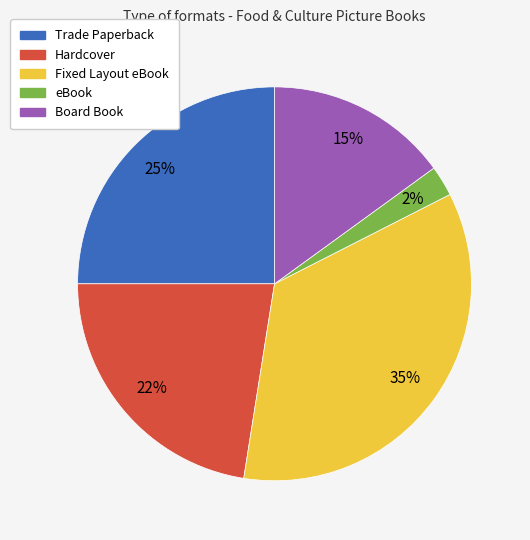

Between Fixed Layout eBook and eBook, which is larger?

Fixed Layout eBook